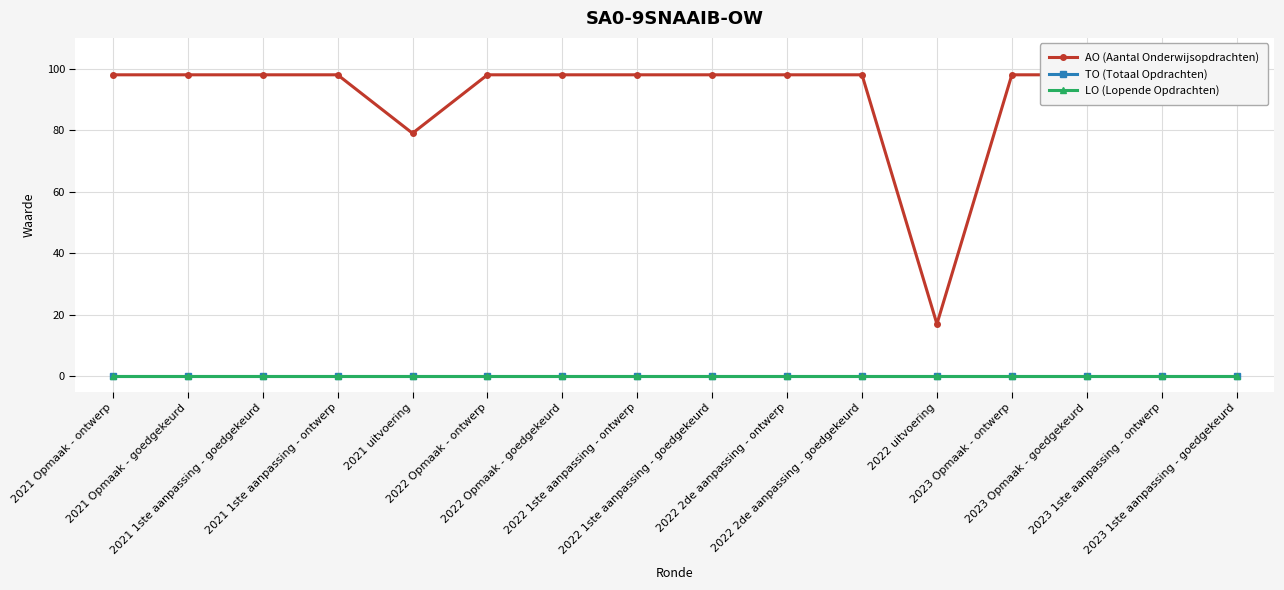

How many distinct data groups are displayed?

3